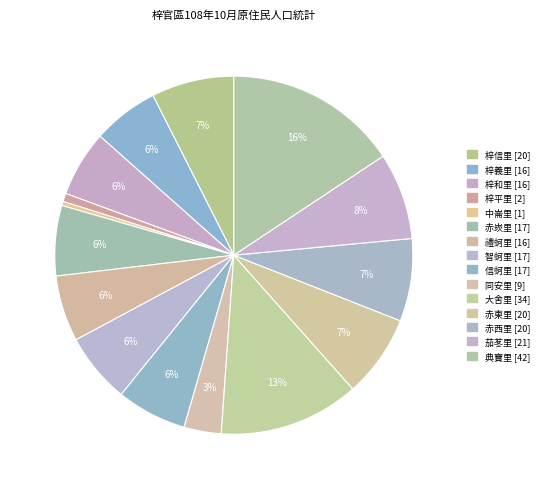

Count the number of slices in the pie.

15